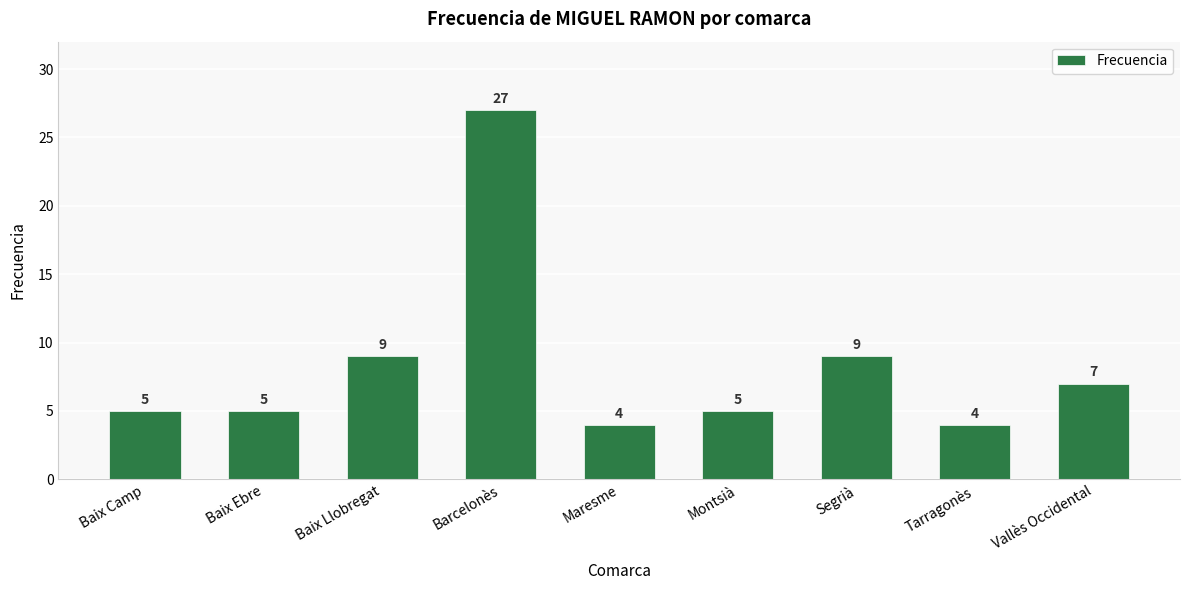

Reading right to left, list all the values displayed in this chart.

7	4	9	5	4	27	9	5	5